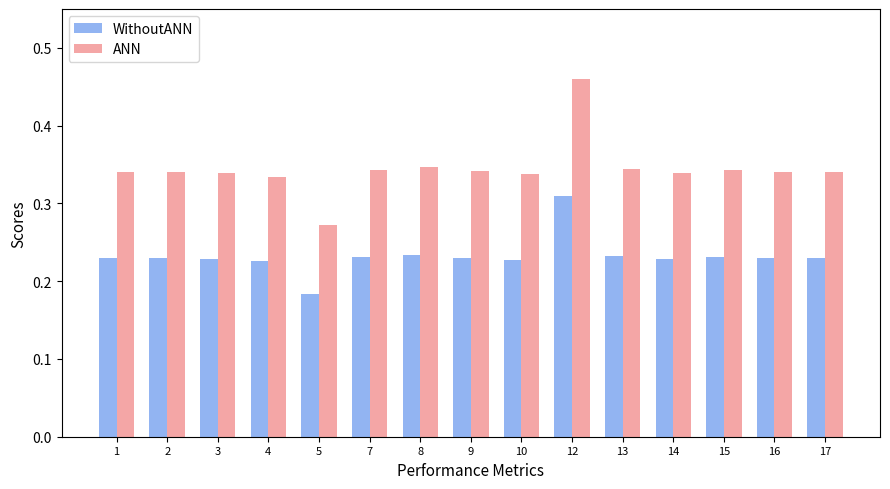

Is the value of ANN at 12 greater than the value of WithoutANN at 13?

Yes